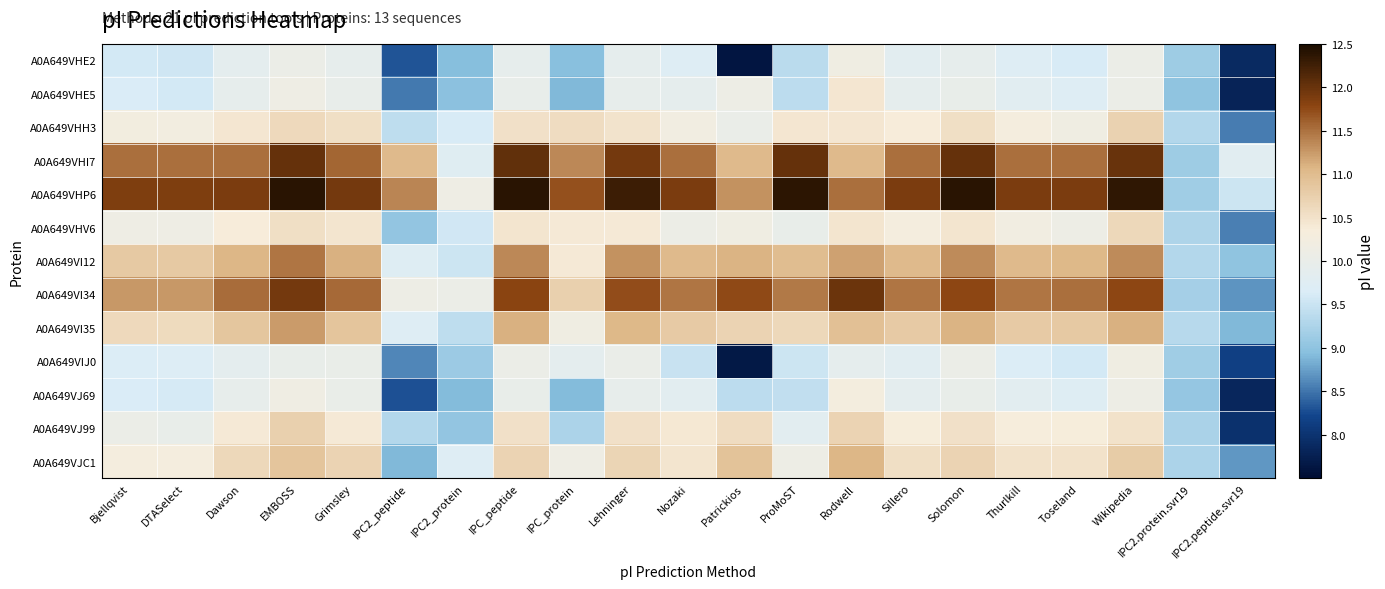

At which category is the sum across all series the highest?

EMBOSS